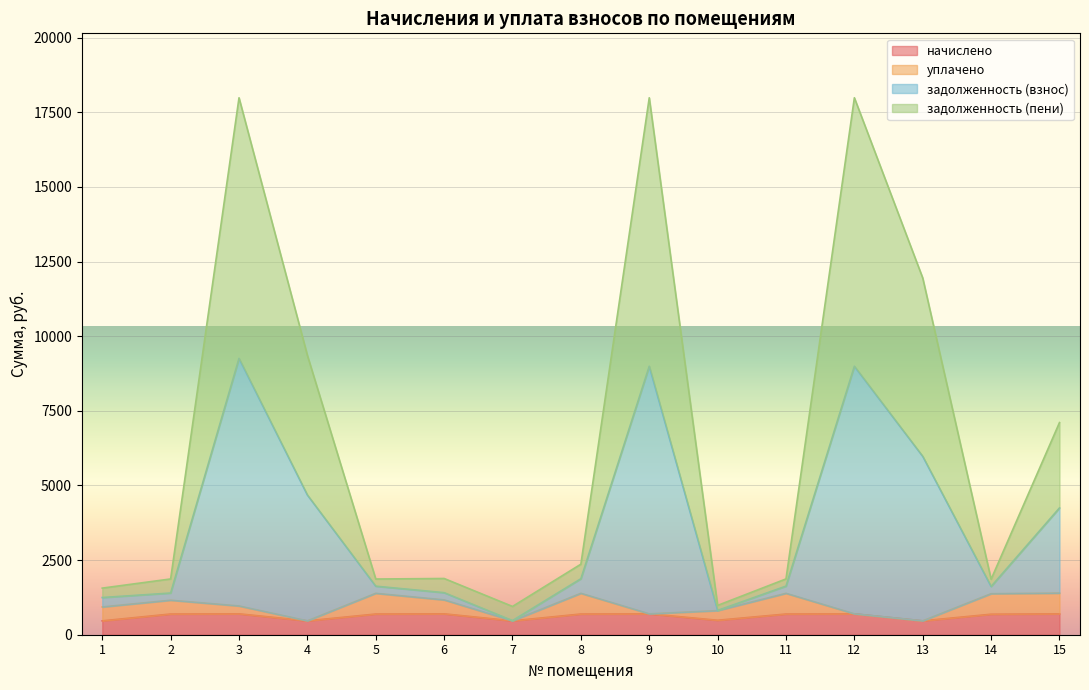

Which category has the highest value in the задолженность (пени) series?

3